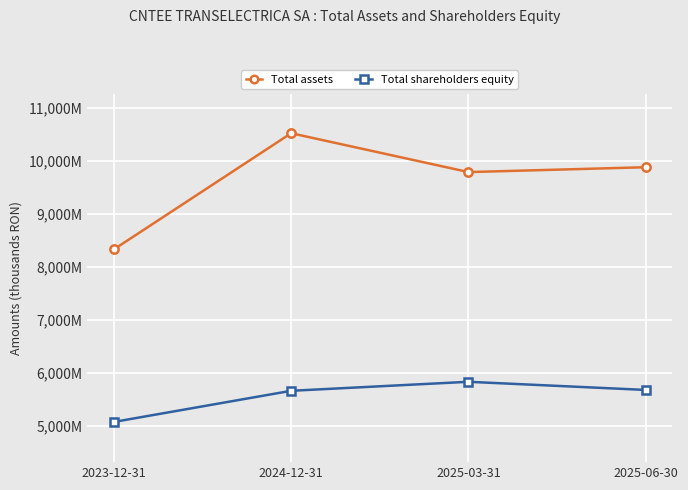

What are all the series names shown in the legend?

Total assets, Total shareholders equity